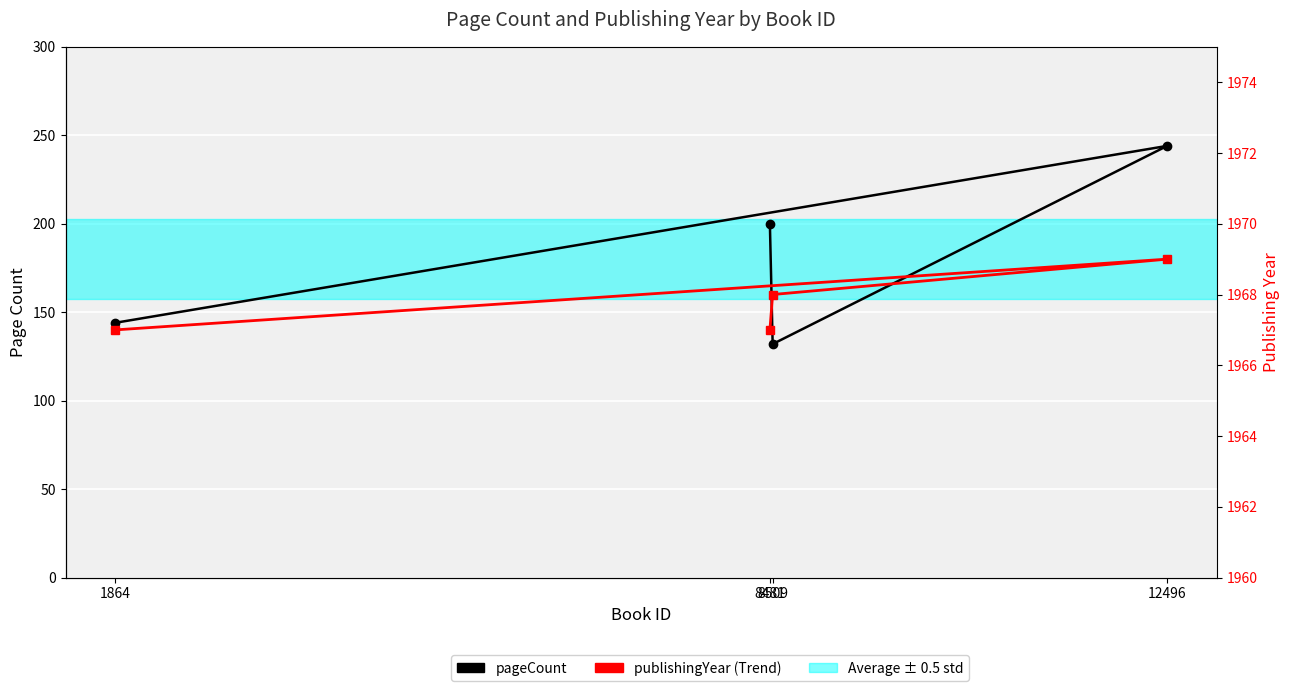

Is this an area chart (filled region under the line)?

No